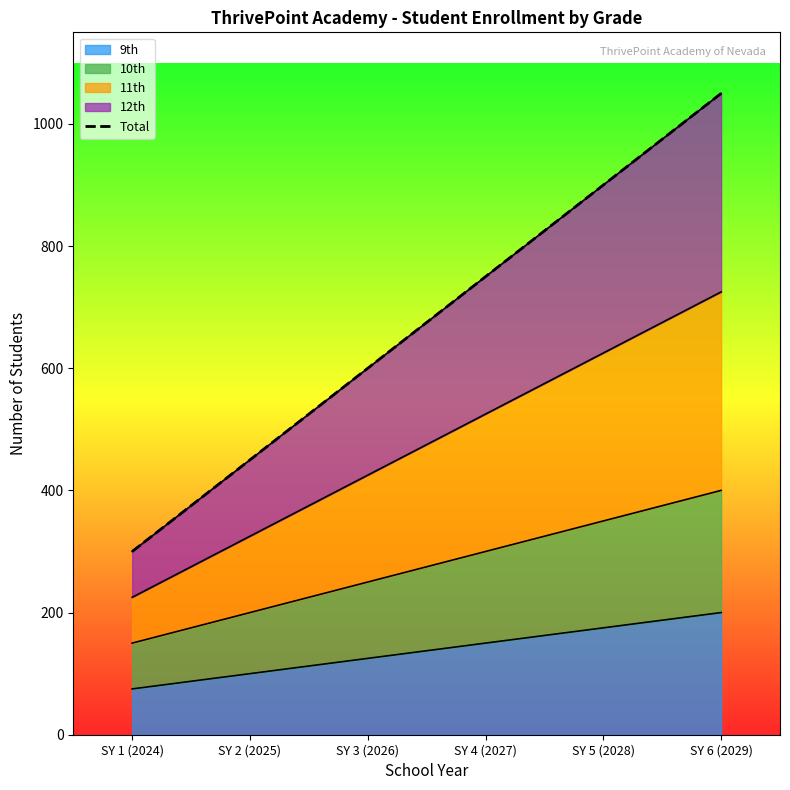

At which label does the data first exceed 750?

SY 5 (2028)